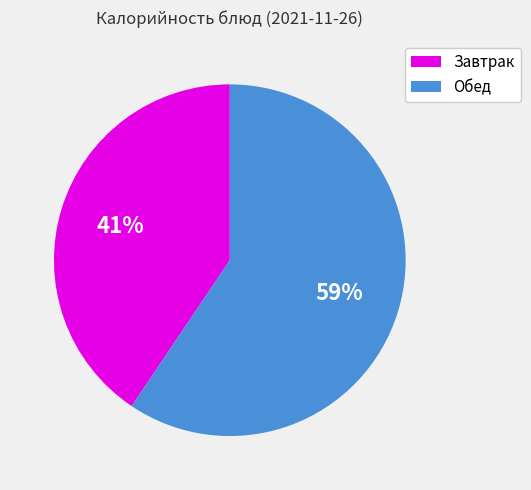

Is there a majority slice in this chart?

Yes